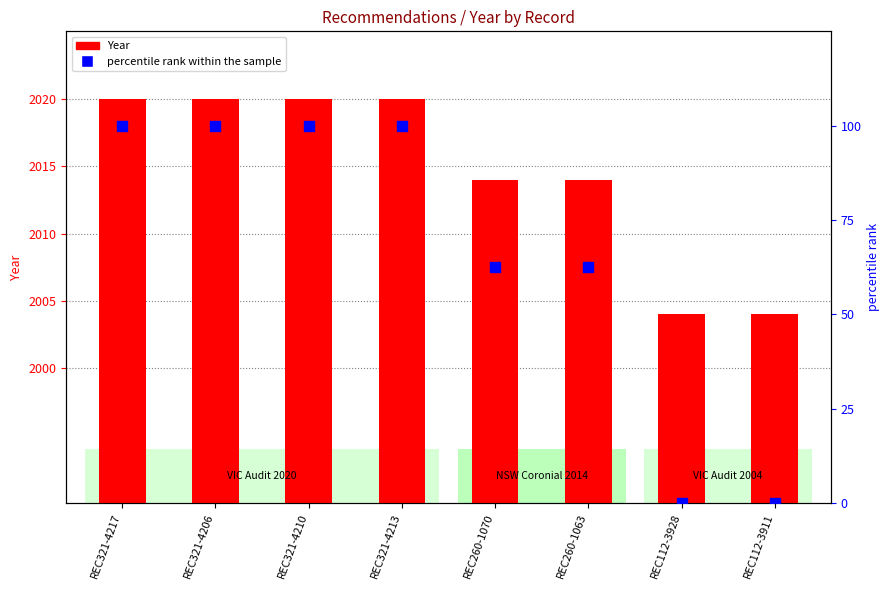

At which category is the sum across all series the highest?

REC321-4217